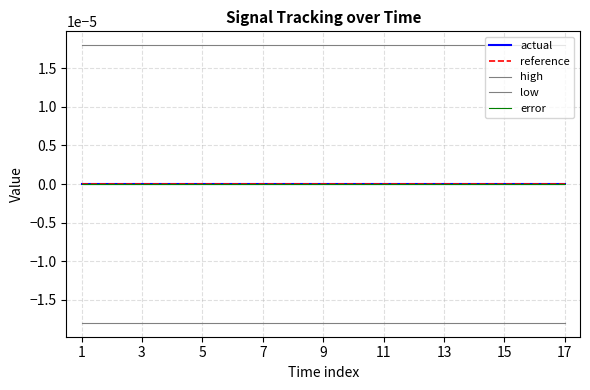

Does the chart have visible grid lines?

Yes